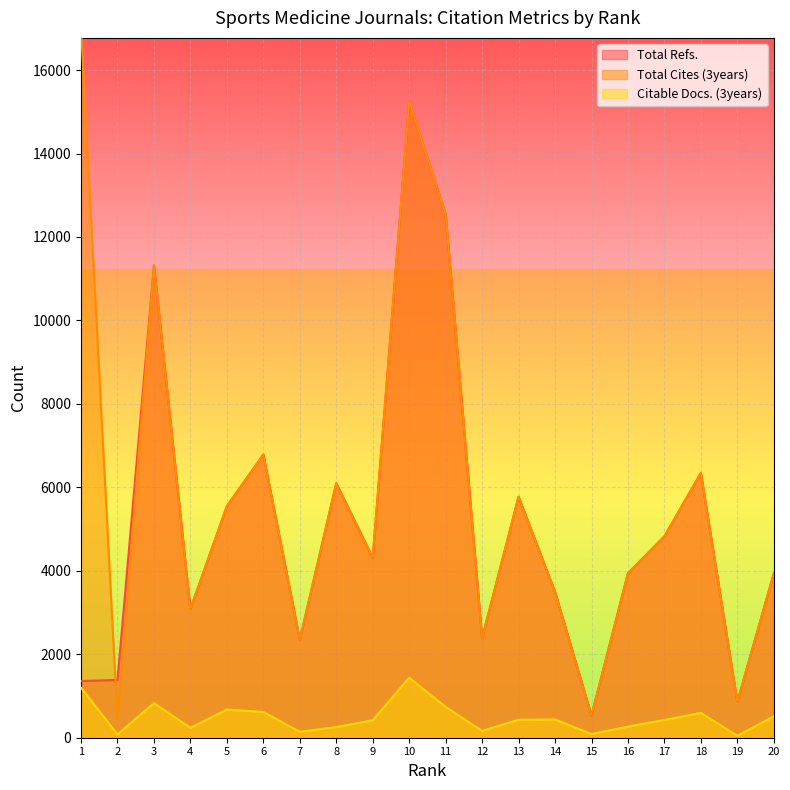

Is it true that Total Refs. equals 20249 at 11?

False